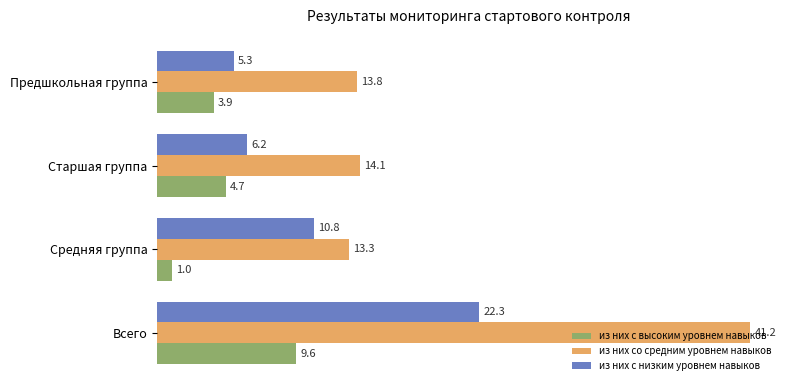

How many values in the из них с низким уровнем навыков series exceed 10?

2